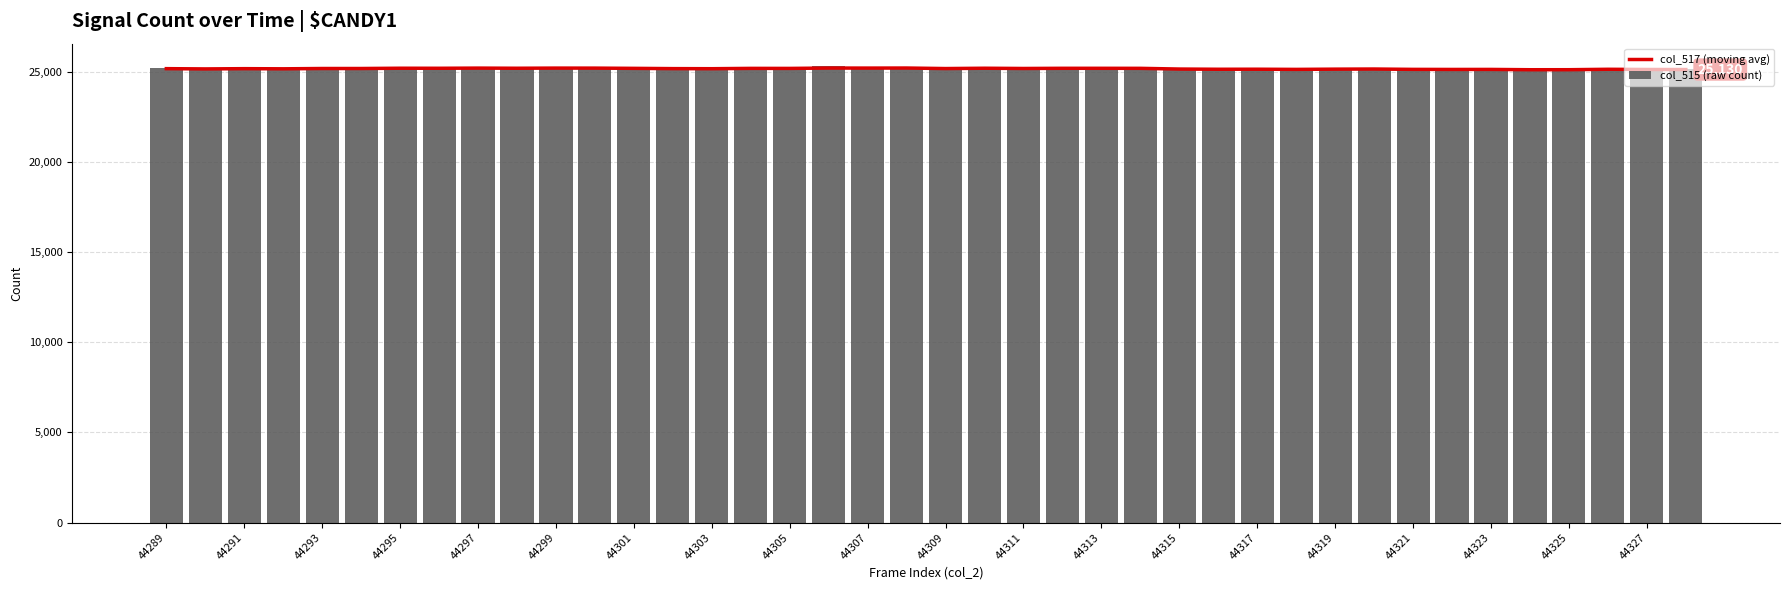

List the series in order of their peak value, highest first.

col_515 (raw count), col_517 (moving avg)